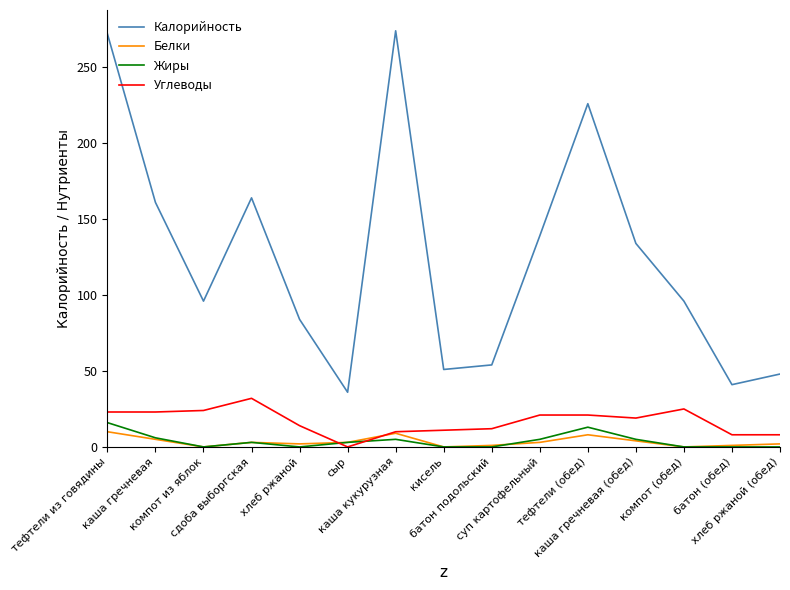

Where is the first local maximum for Калорийность?

сдоба выборгская